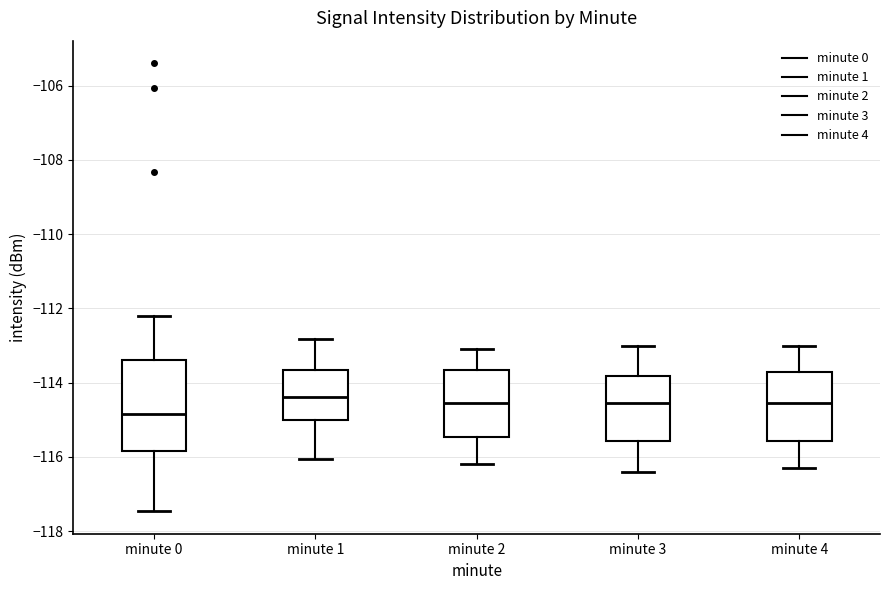

Comparing the boxes themselves (not the whiskers), which one is the tallest?

minute 0